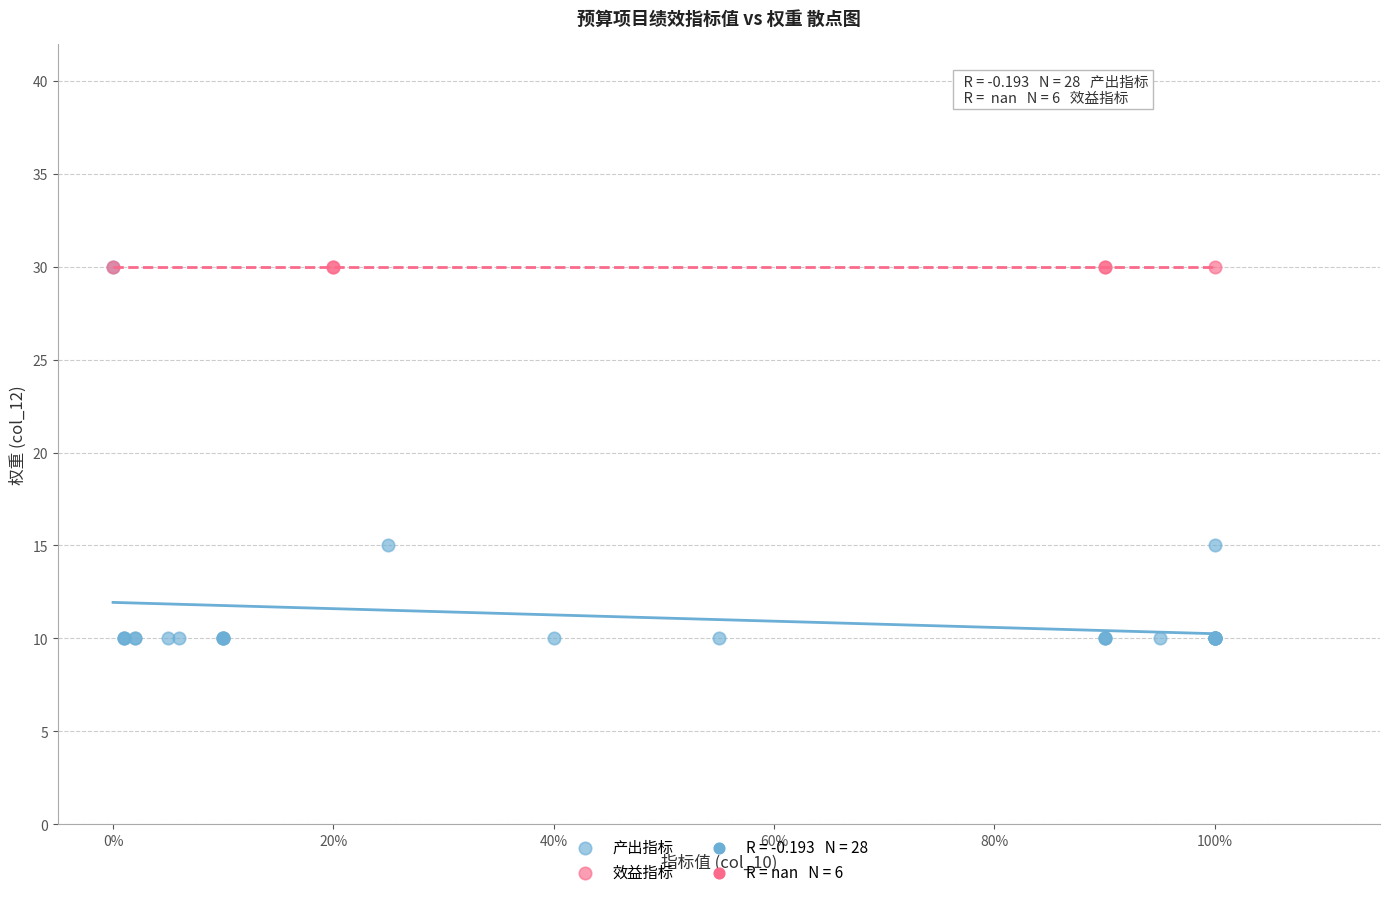

Which series contains the lowest Y value?

产出指标